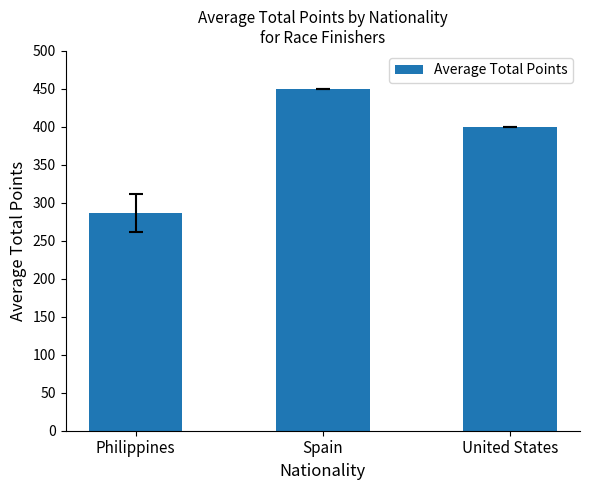

Is it true that the value at Philippines is 287?

True